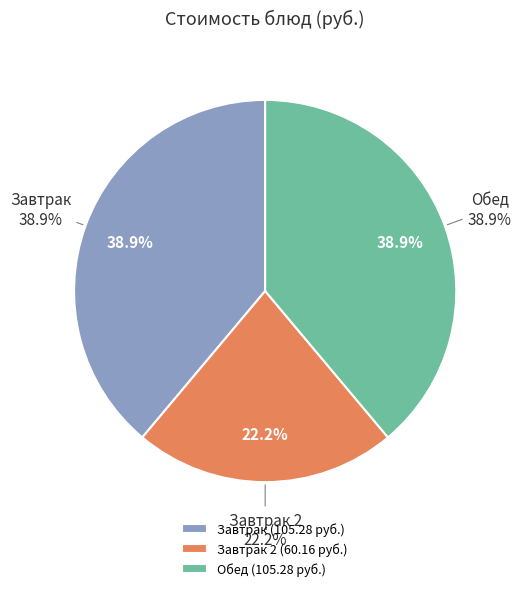

Does Суп гороховый account for over 50% of the chart?

No